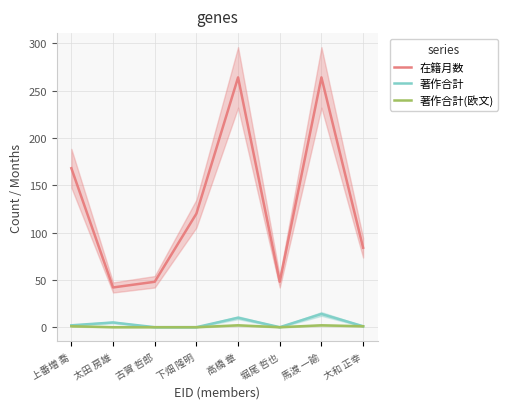

True or false: 著作合計 and 在籍月数 cross at least once.

False